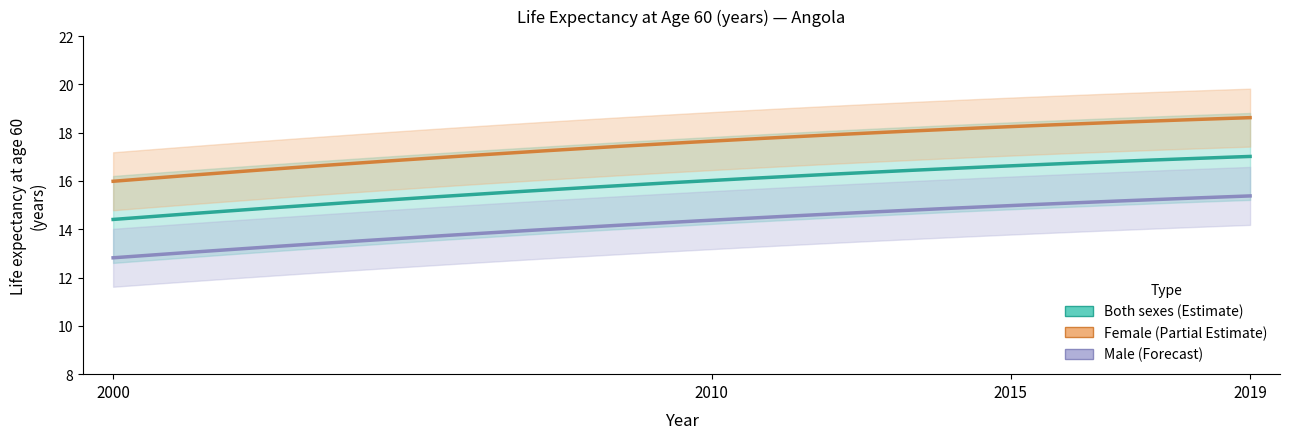

True or false: Male and Both sexes cross at least once.

False